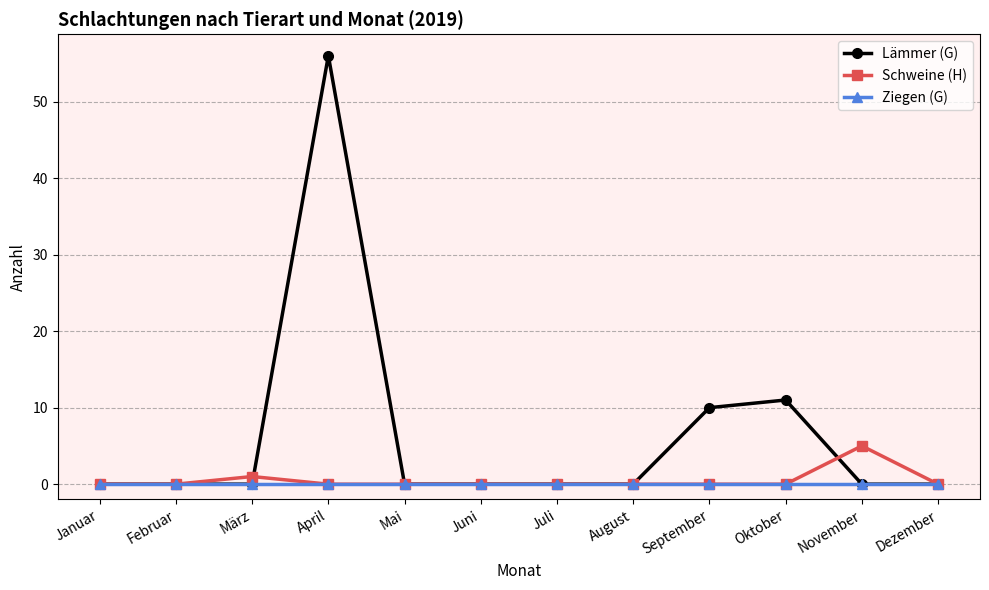

List the series in order of their peak value, lowest first.

Ziegen (G), Schweine (H), Lämmer (G)